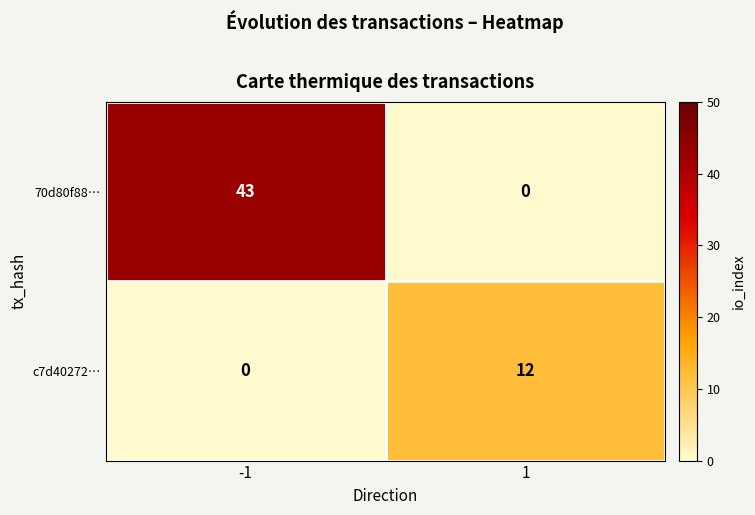

What is the sum of all c7d40272… values?

12